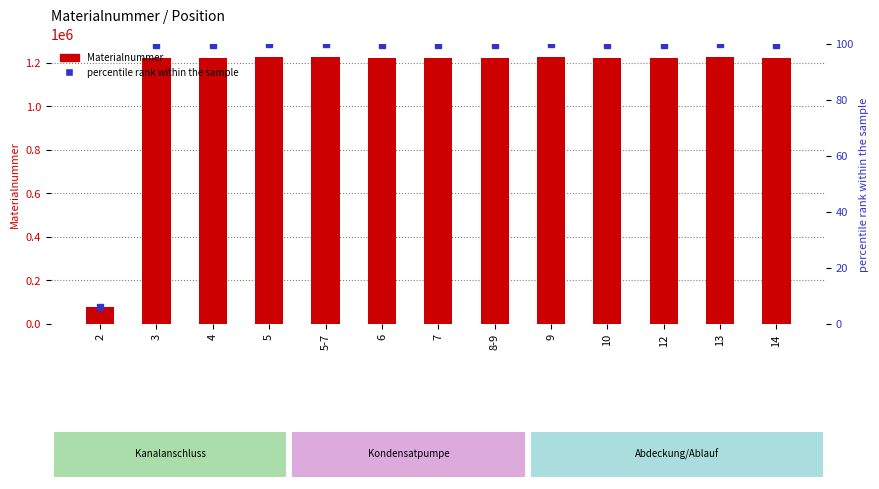

What is the label of the 2nd bar from the right?

13